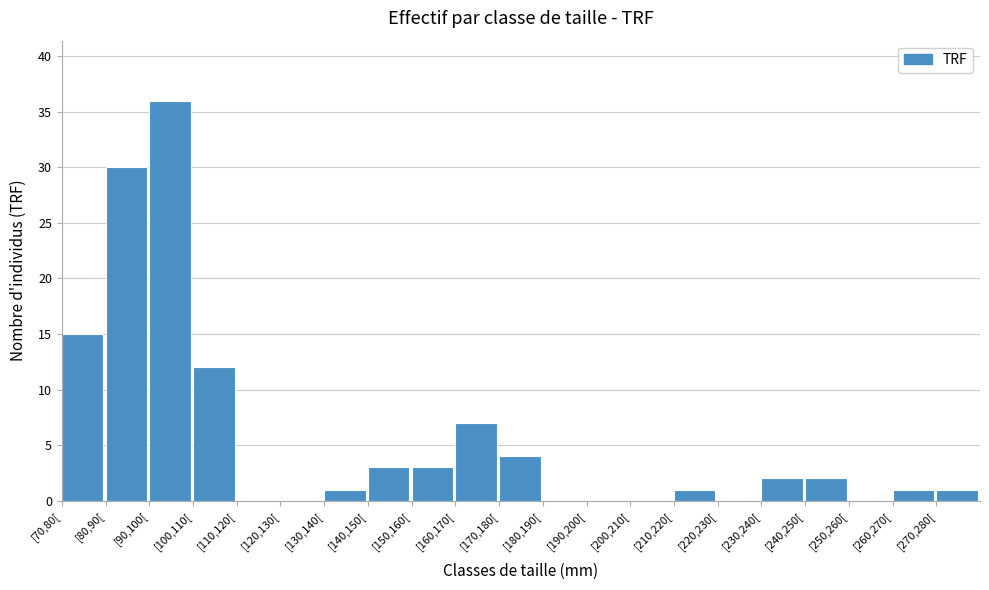

Reading left to right, list all the values displayed in this chart.

[70,80[=15	[80,90[=30	[90,100[=36	[100,110[=12	[110,120[=0	[120,130[=0	[130,140[=1	[140,150[=3	[150,160[=3	[160,170[=7	[170,180[=4	[180,190[=0	[190,200[=0	[200,210[=0	[210,220[=1	[220,230[=0	[230,240[=2	[240,250[=2	[250,260[=0	[260,270[=1	[270,280[=1